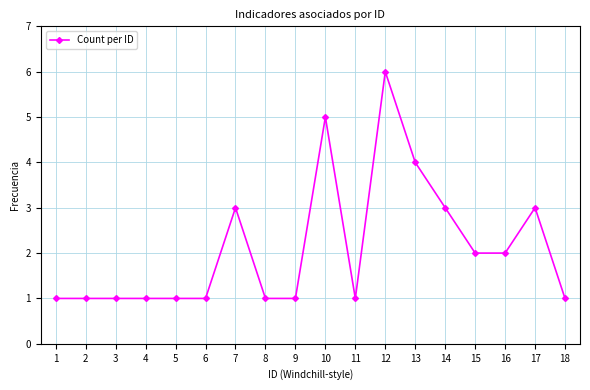

Which has a higher value, 16 or 10?

10